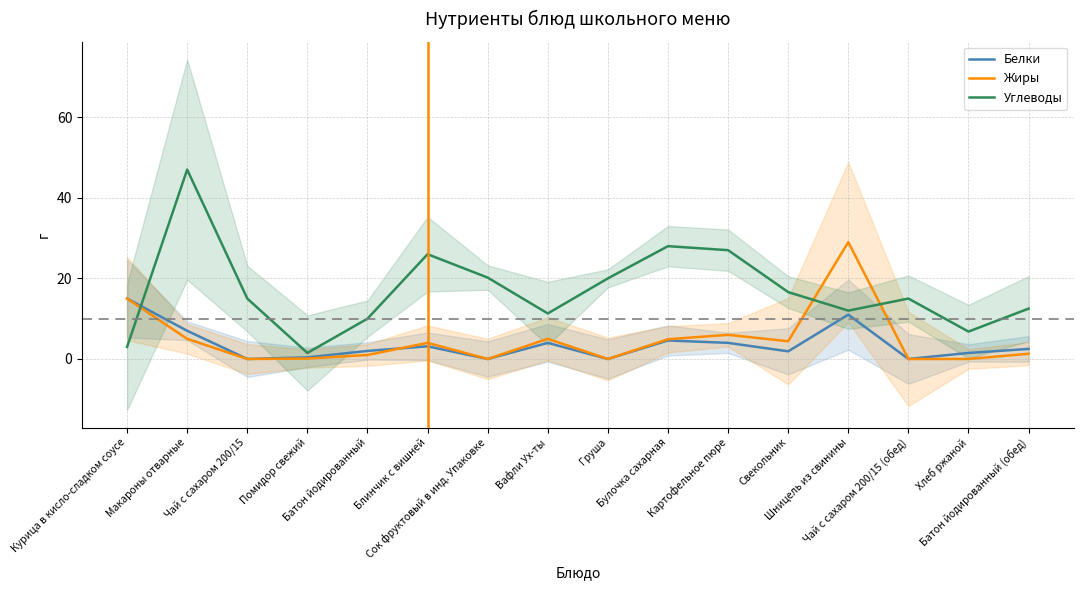

Is the value of Углеводы at Макароны отварные greater than the value of Жиры at Батон йодированный?

Yes